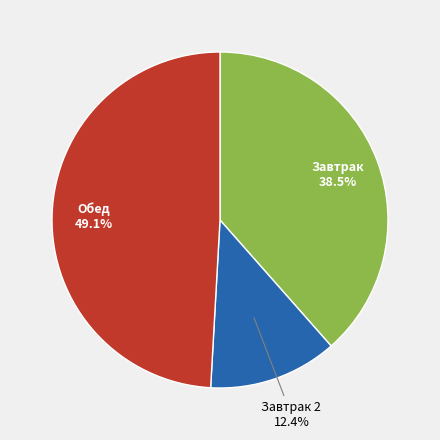

Is there any slice that represents more than half of the pie?

No